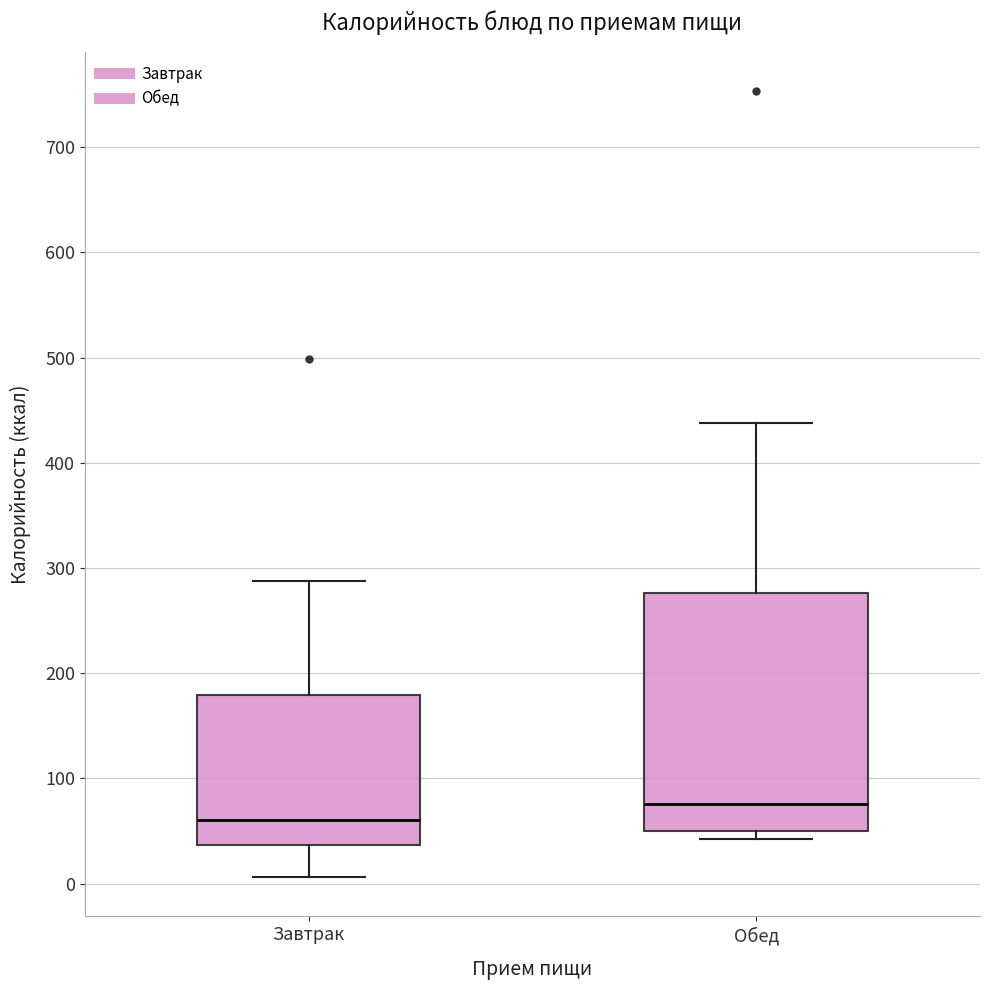

Reading left to right, read every box against the y-axis: the position of its median line, the range the box covers, and the ends of its whiskers. The values are not printed on the chart, so give them approximately, as read against the axis.

Завтрак: median 60, box 40 to 180, whiskers 10 to 290
Обед: median 80, box 50 to 280, whiskers 40 to 440